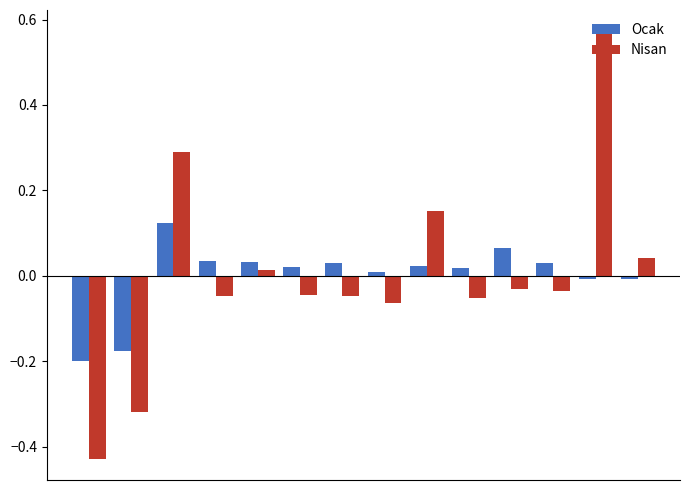

At how many categories does at least one series exceed 0?

12